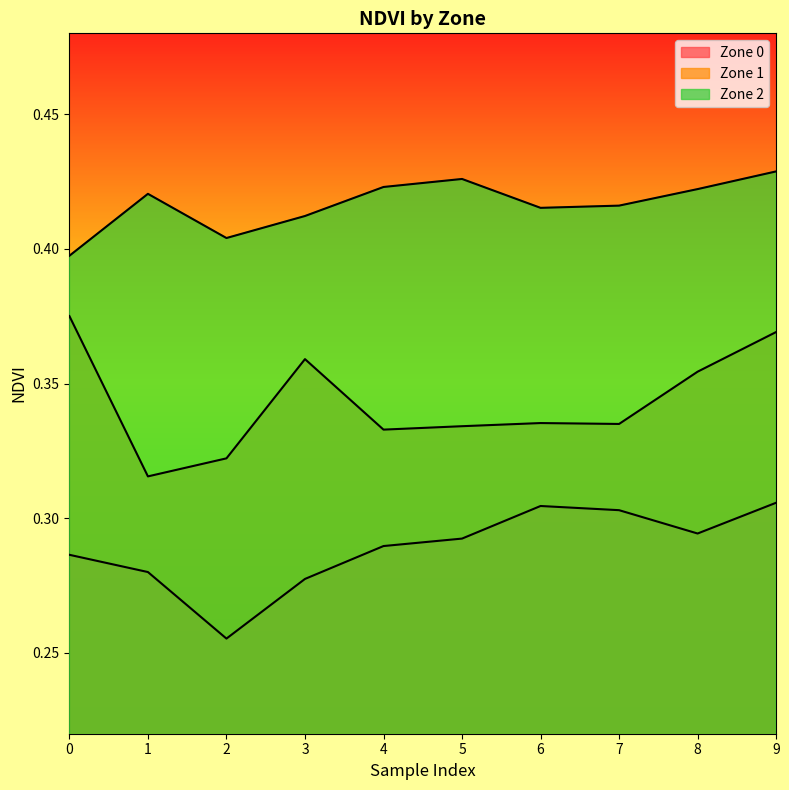

Reading left to right, list all the values displayed in this chart.

Zone 0: 0.3	0.3	0.3	0.3	0.3	0.3	0.3	0.3	0.3	0.3
Zone 1: 0.4	0.3	0.3	0.4	0.3	0.3	0.3	0.3	0.4	0.4
Zone 2: 0.4	0.4	0.4	0.4	0.4	0.4	0.4	0.4	0.4	0.4